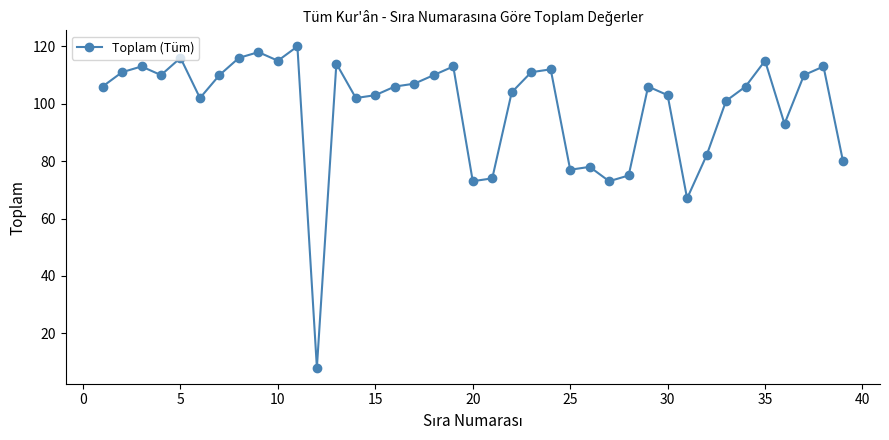

Does the chart display data point markers on the line(s)?

Yes